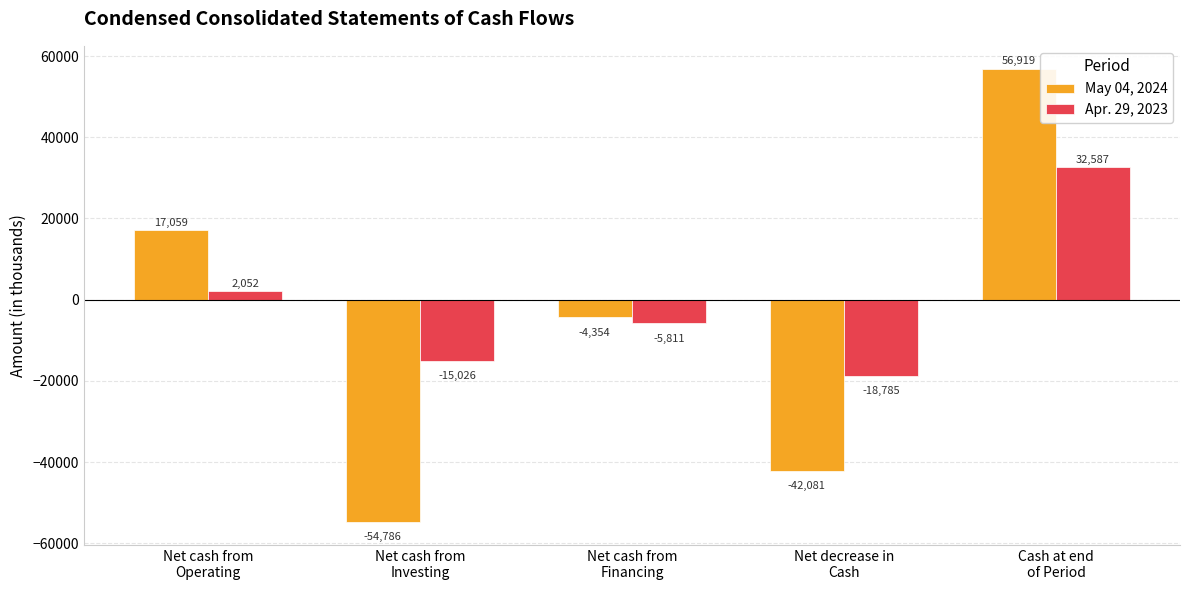

True or false: Apr. 29, 2023 has a value of -30889 at Net decrease in
Cash.

False